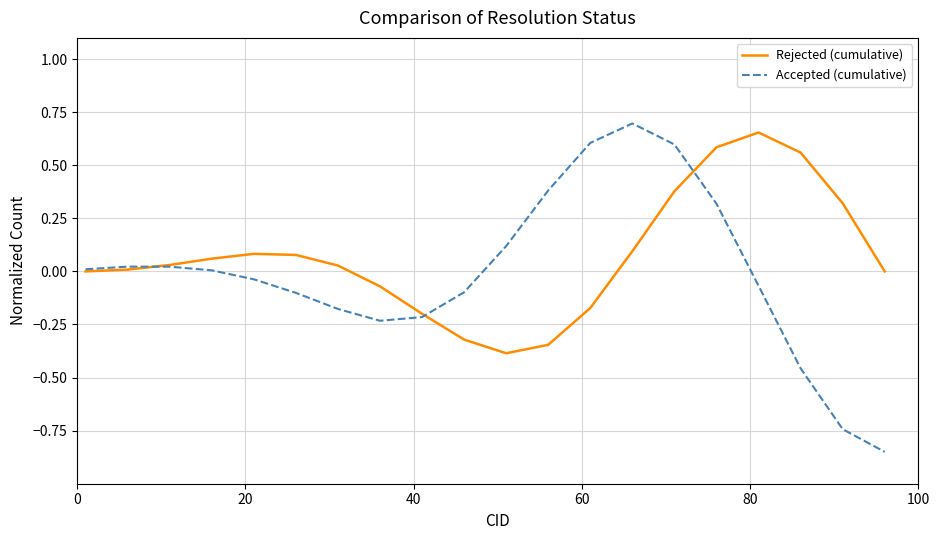

What is the minimum value for Rejected (cumulative)?

-0.4